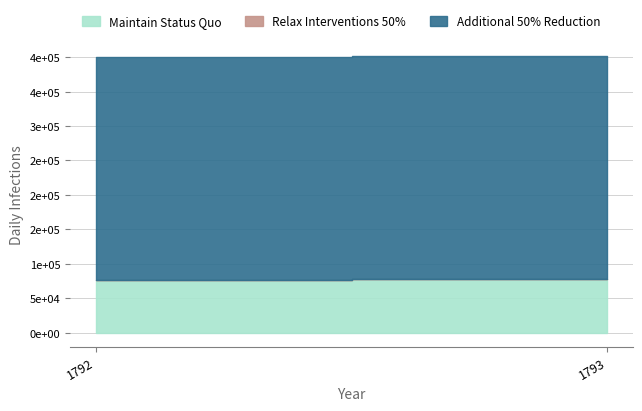

What is the sum of the Relax Interventions 50% values at 1792 and 1793?

206